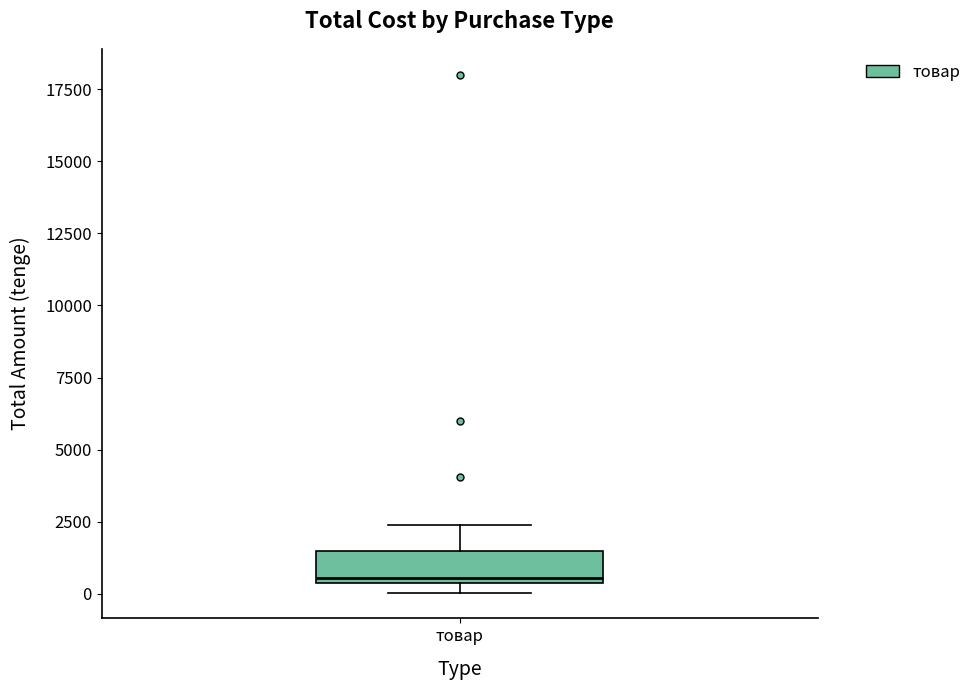

Where is the upper edge of the box for товар on the y-axis? The values are not printed on the chart, so give them approximately, as read against the axis.

1500